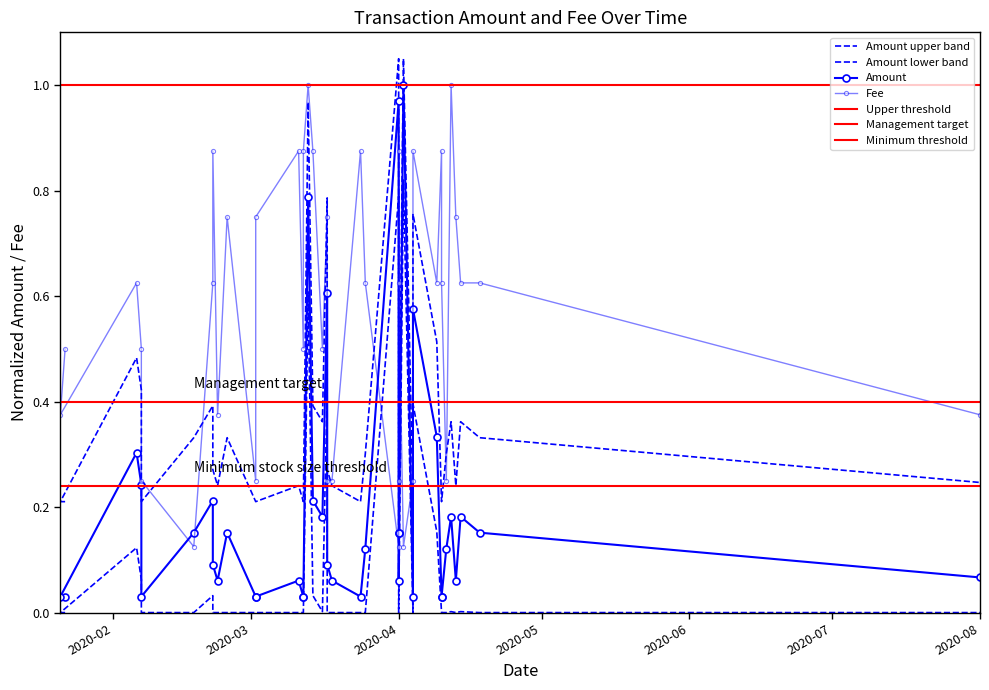

Rank the series at 2020-01-22 from lowest to highest value.

Amount, Fee